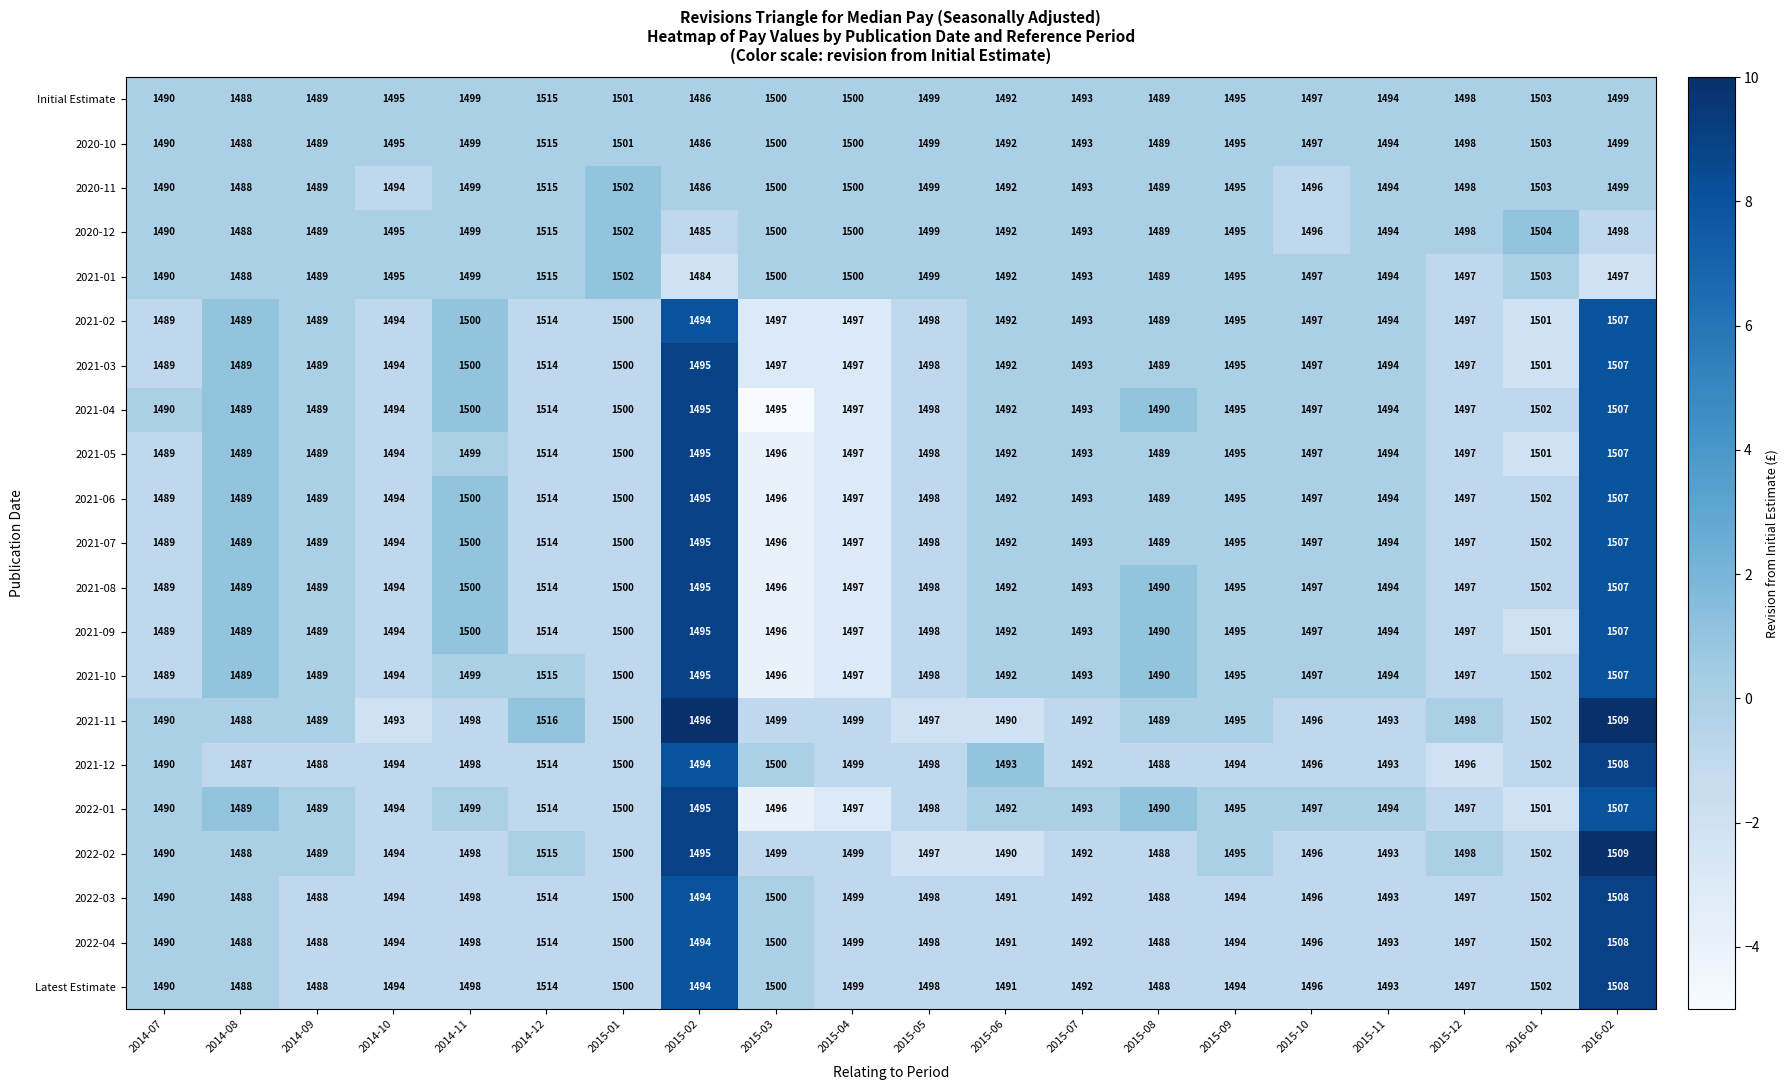

What is the total value across all series at 2015-03?

31459